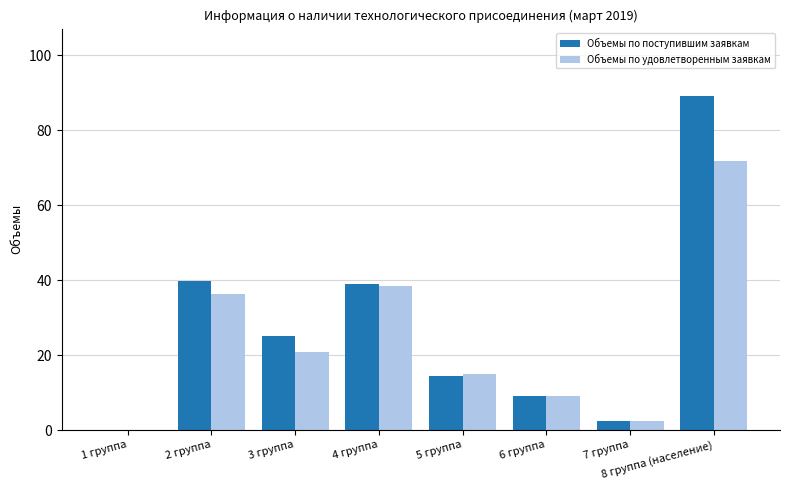

How many distinct data groups are displayed?

2